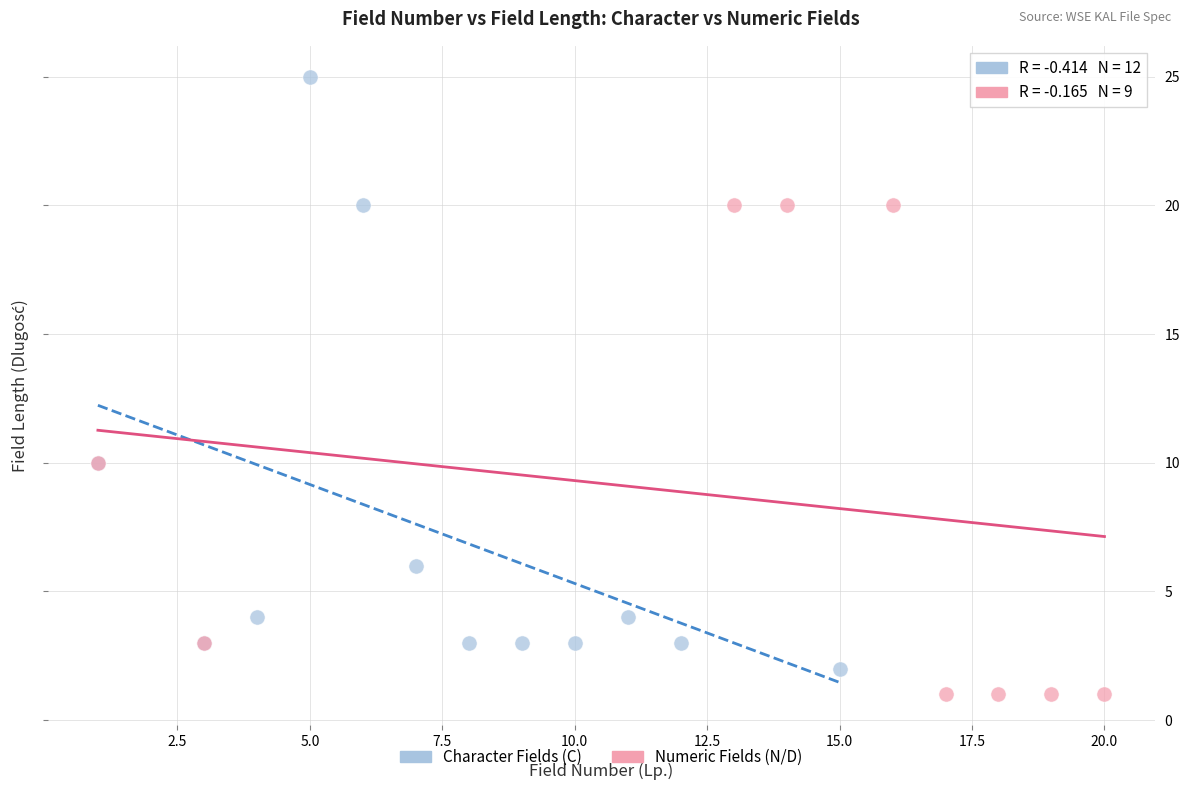

Which series reaches the minimum Y coordinate?

Numeric Fields (N/D)